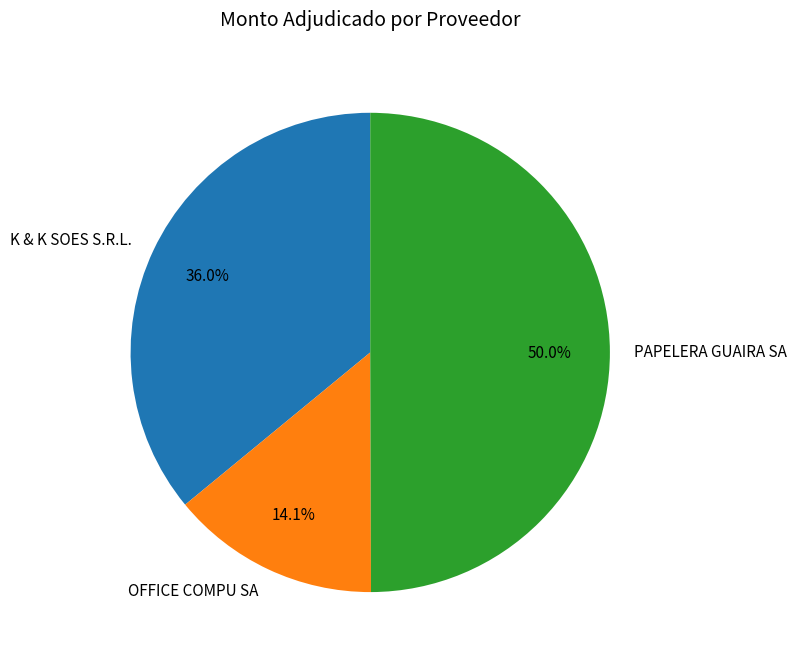

What percentage is the K & K SOES S.R.L. slice, to the nearest percent?

36%